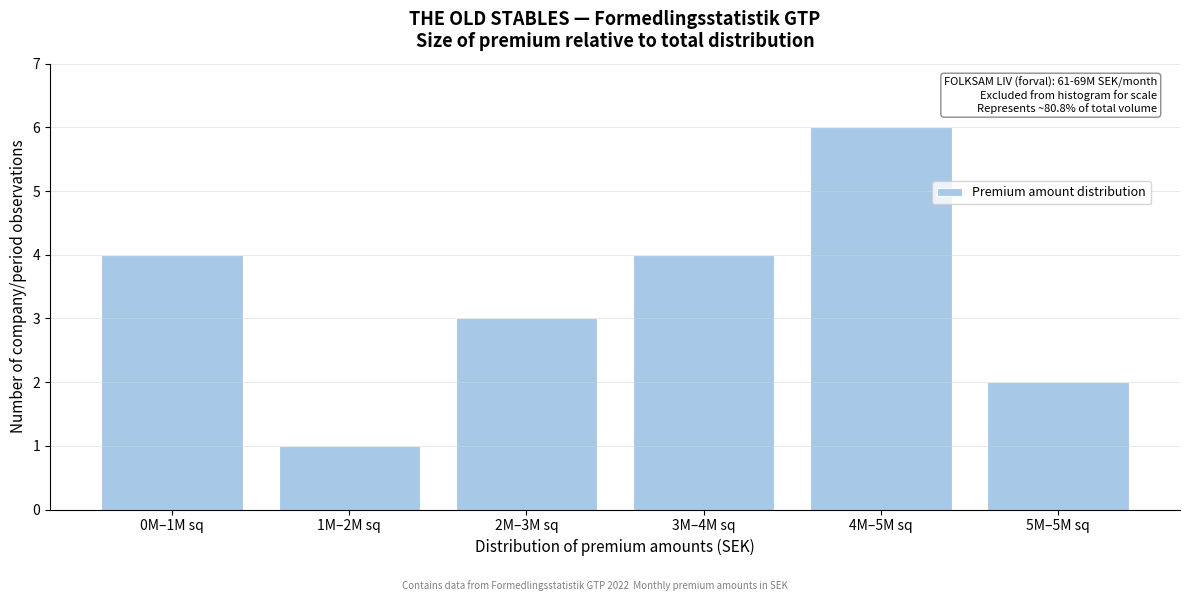

Reading left to right, extract all data points from this chart.

0M–1M sq=4	1M–2M sq=1	2M–3M sq=3	3M–4M sq=4	4M–5M sq=6	5M–5M sq=2